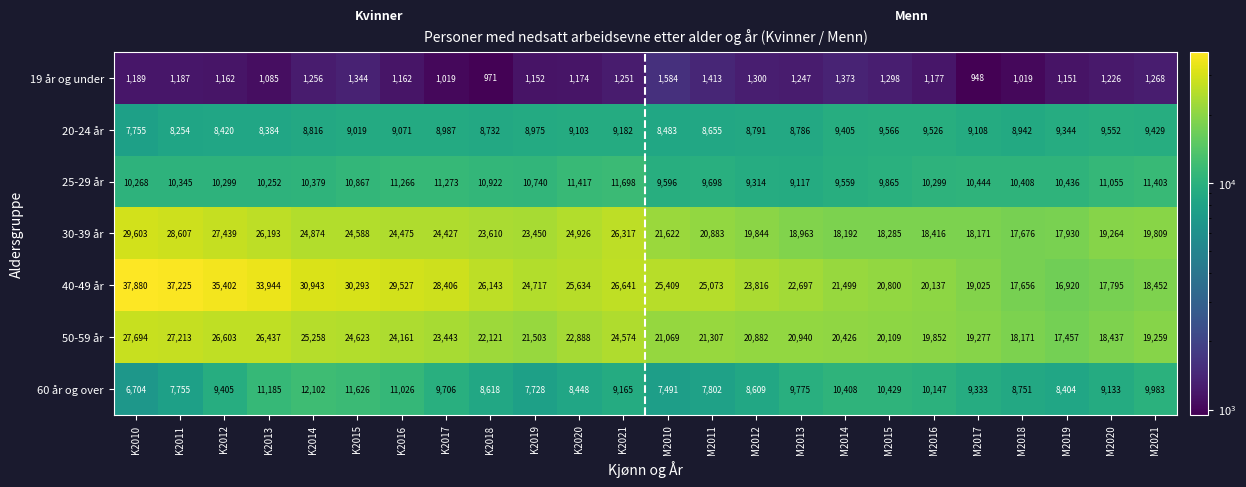

What is the smallest value displayed?

948